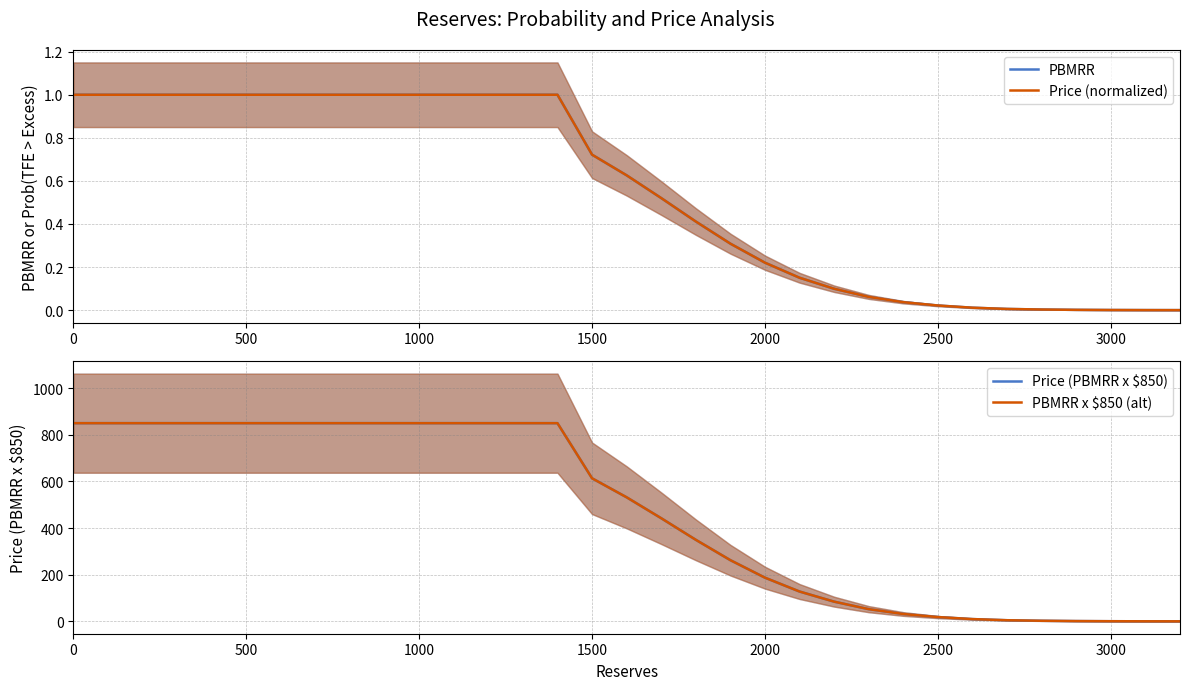

True or false: PBMRR x $850 (alt) has more than 2 interior local peaks.

False